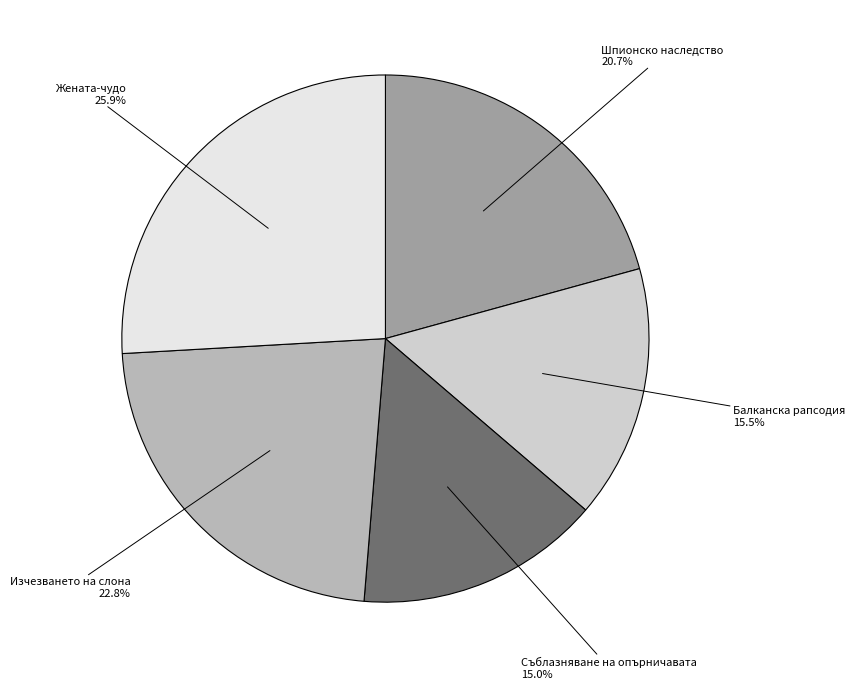

What percentage is NOT represented by Шпионско наследство?

79.3%